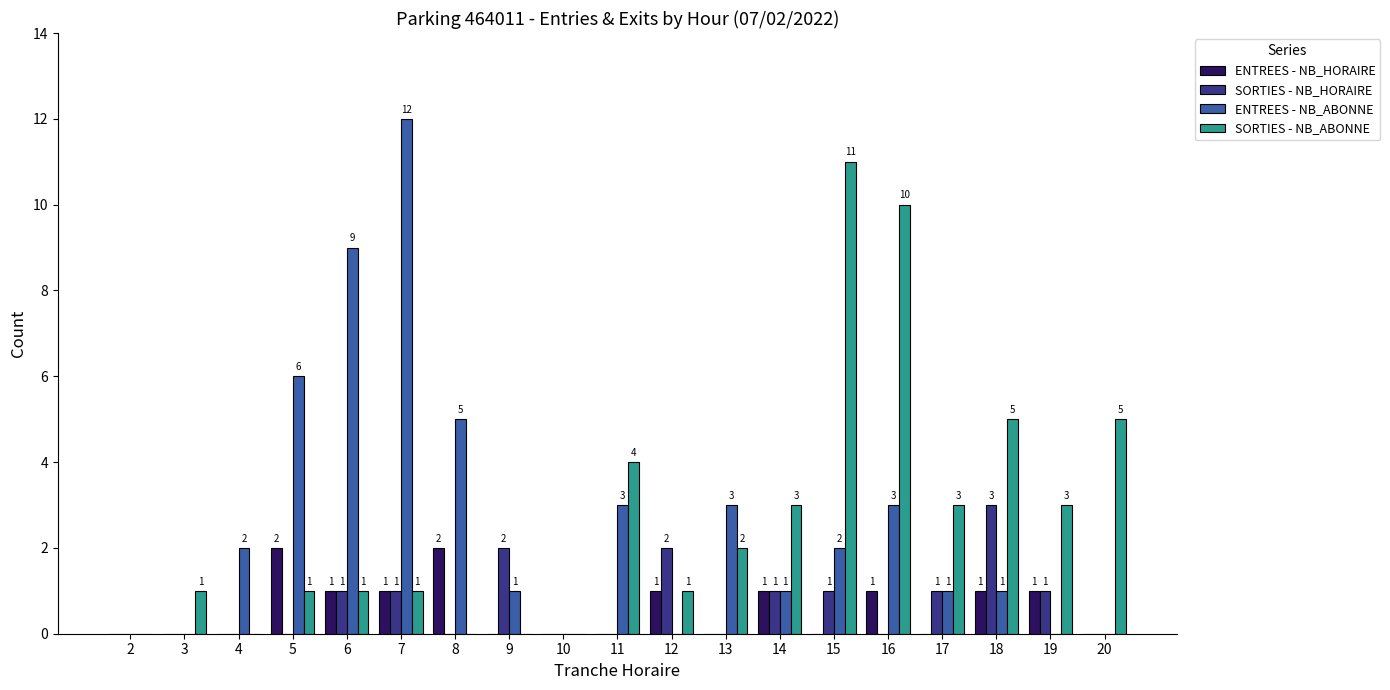

How many groups of bars are there?

19